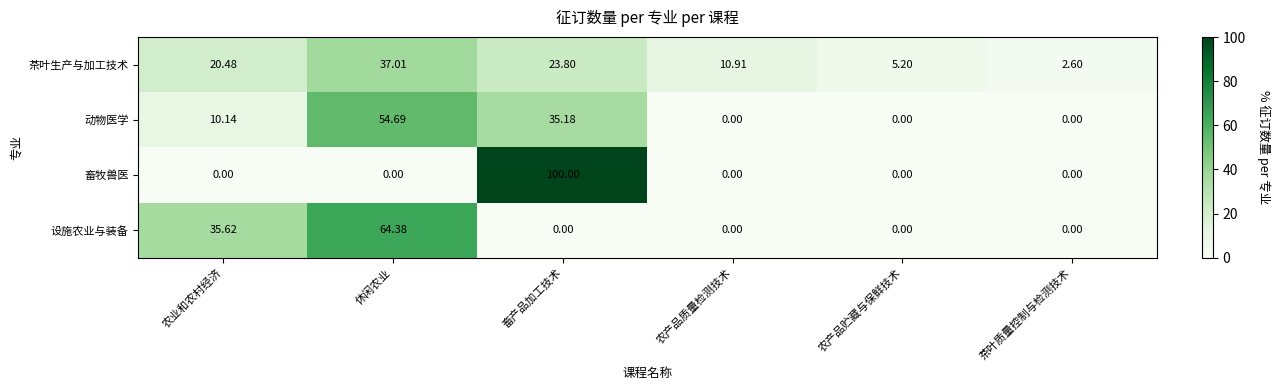

Which category has the highest value across all series?

畜产品加工技术